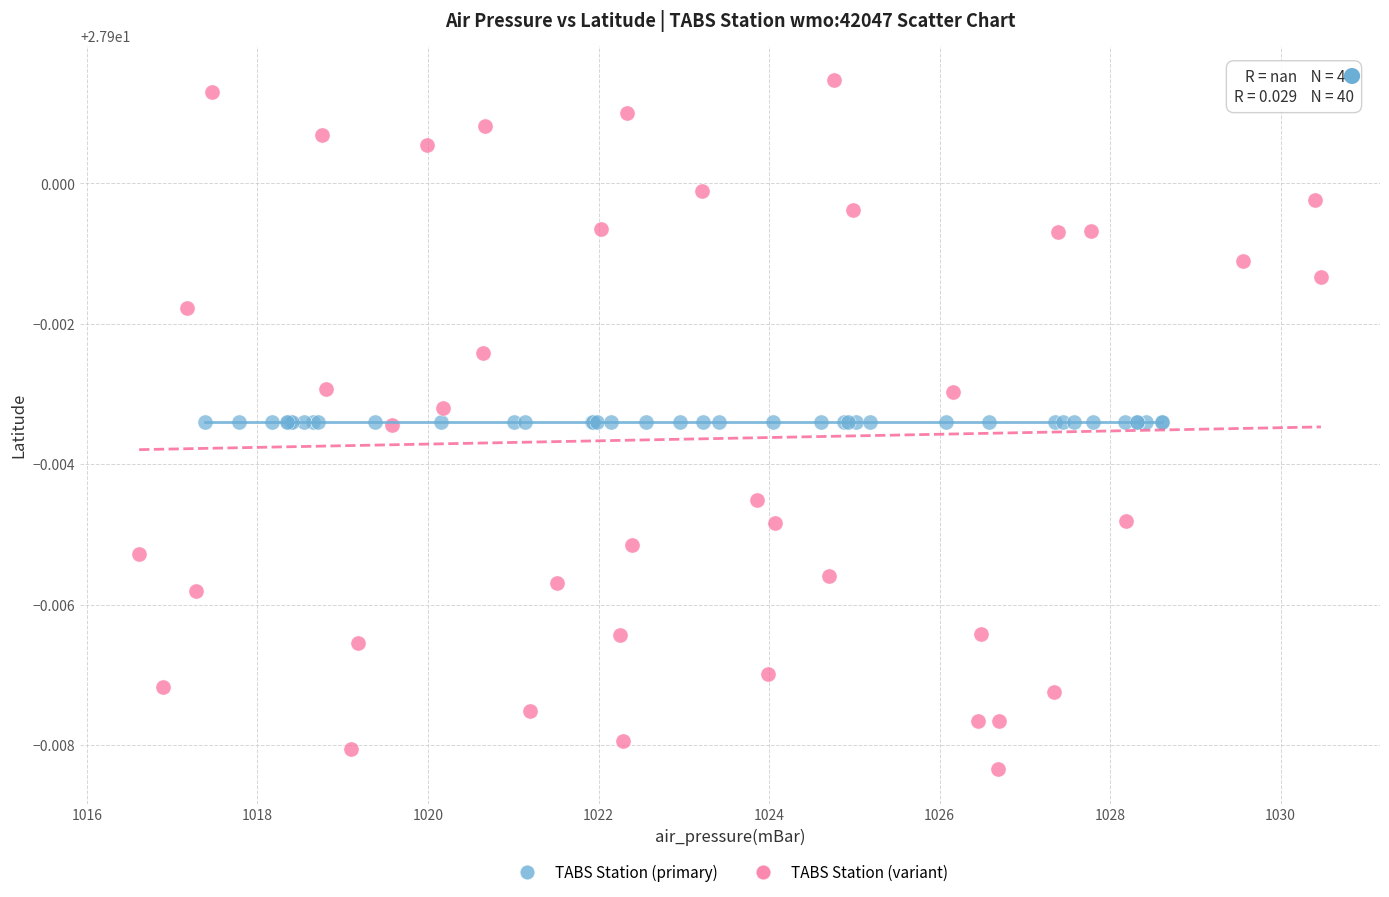

Which series reaches the minimum Y coordinate?

TABS Station (variant)